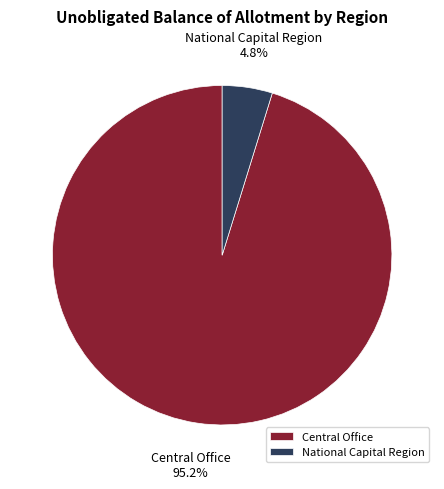

Which category has the biggest portion of the pie?

Central Office